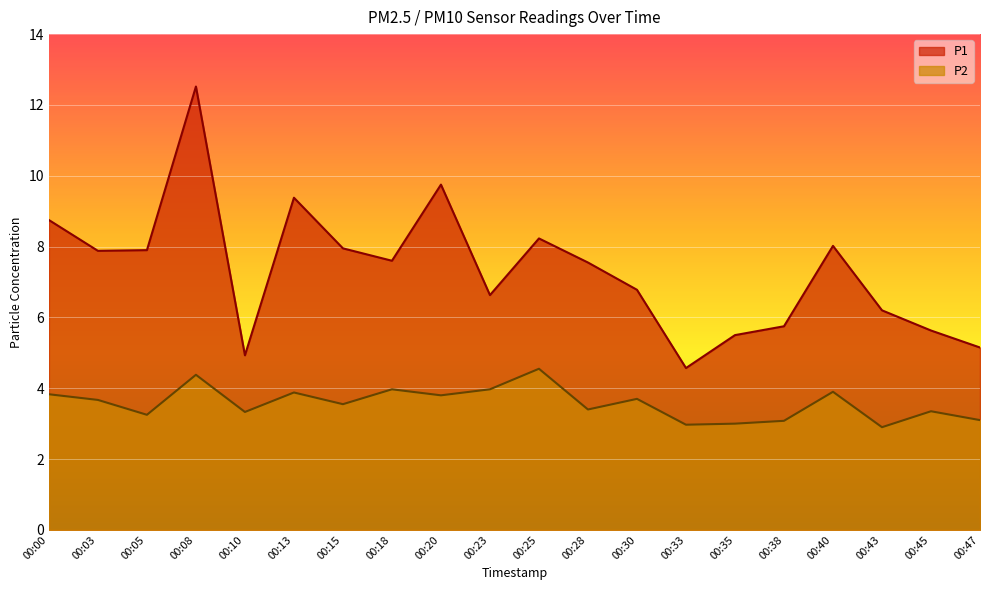

True or false: P1 and P2 intersect in this chart.

False